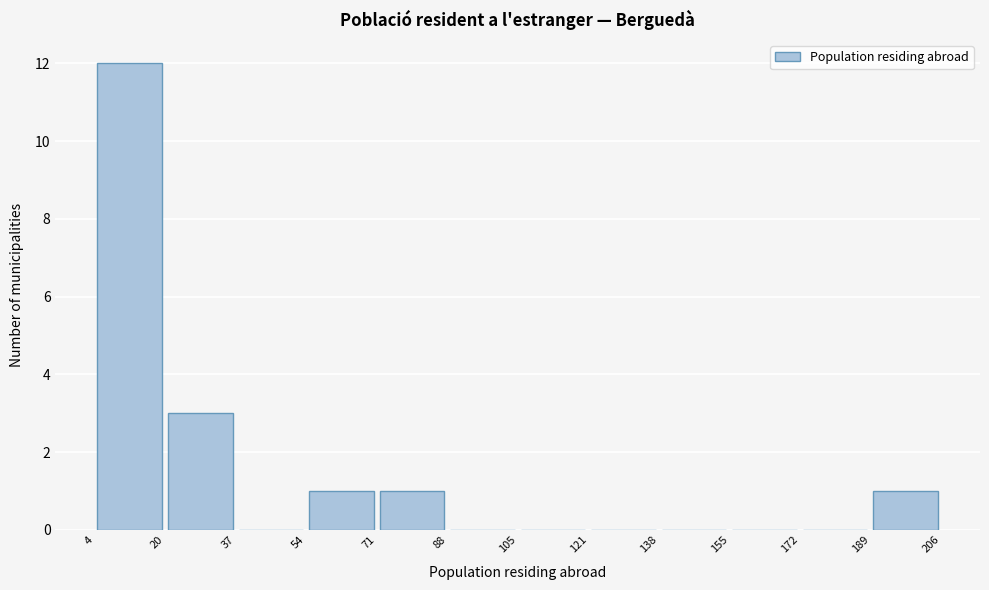

How tall is the bar that spans 189 to 206 on the x-axis? The values are not printed on the chart, so give them approximately, as read against the axis.

1